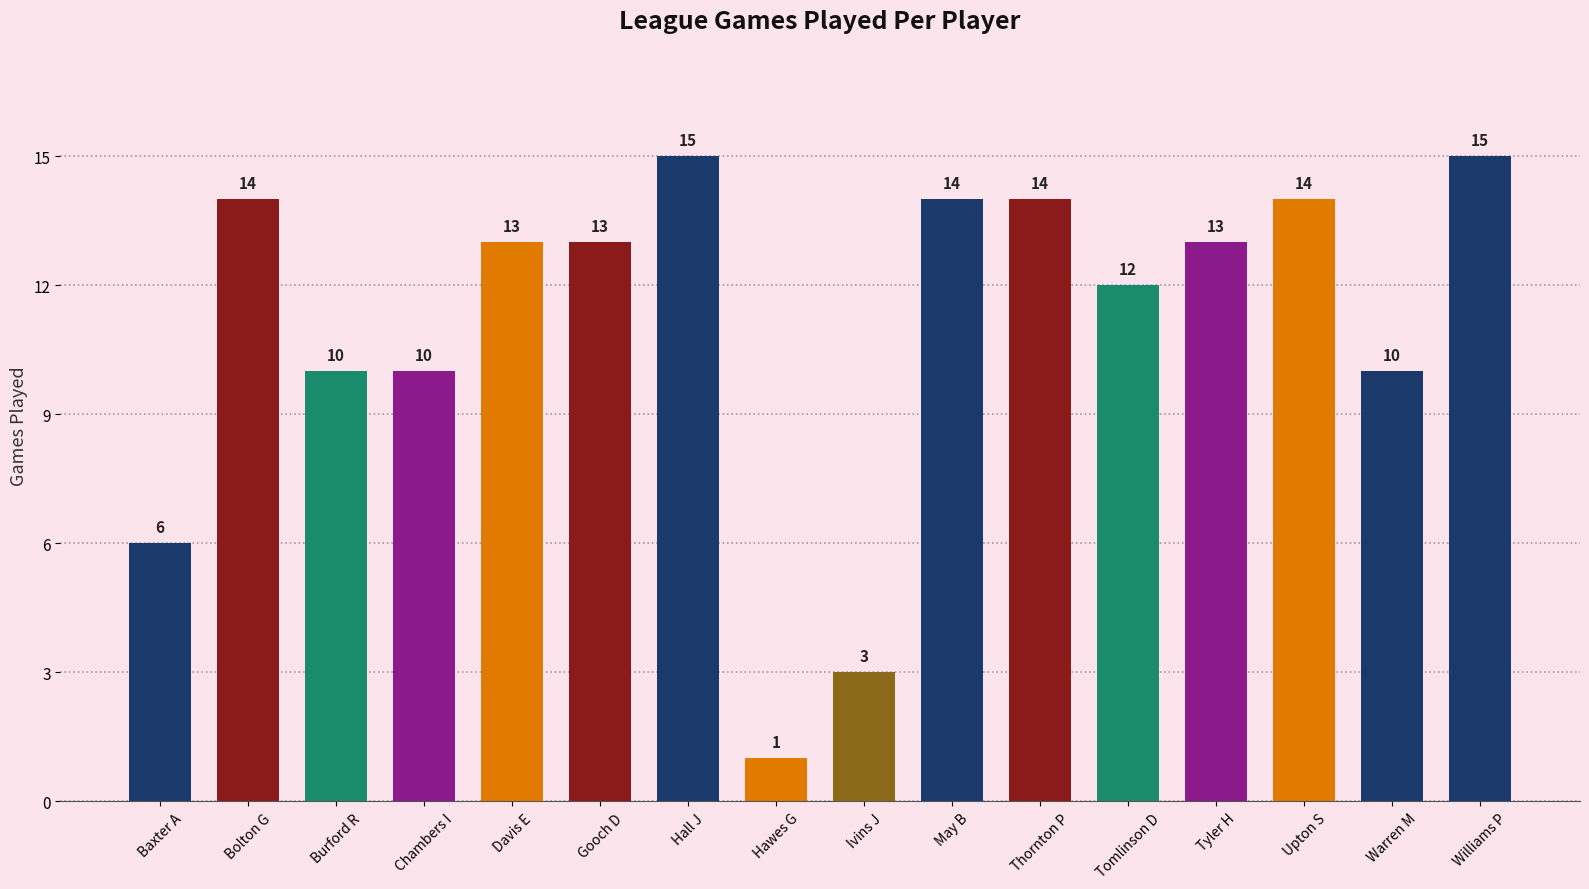

Count the number of categories in the chart.

16